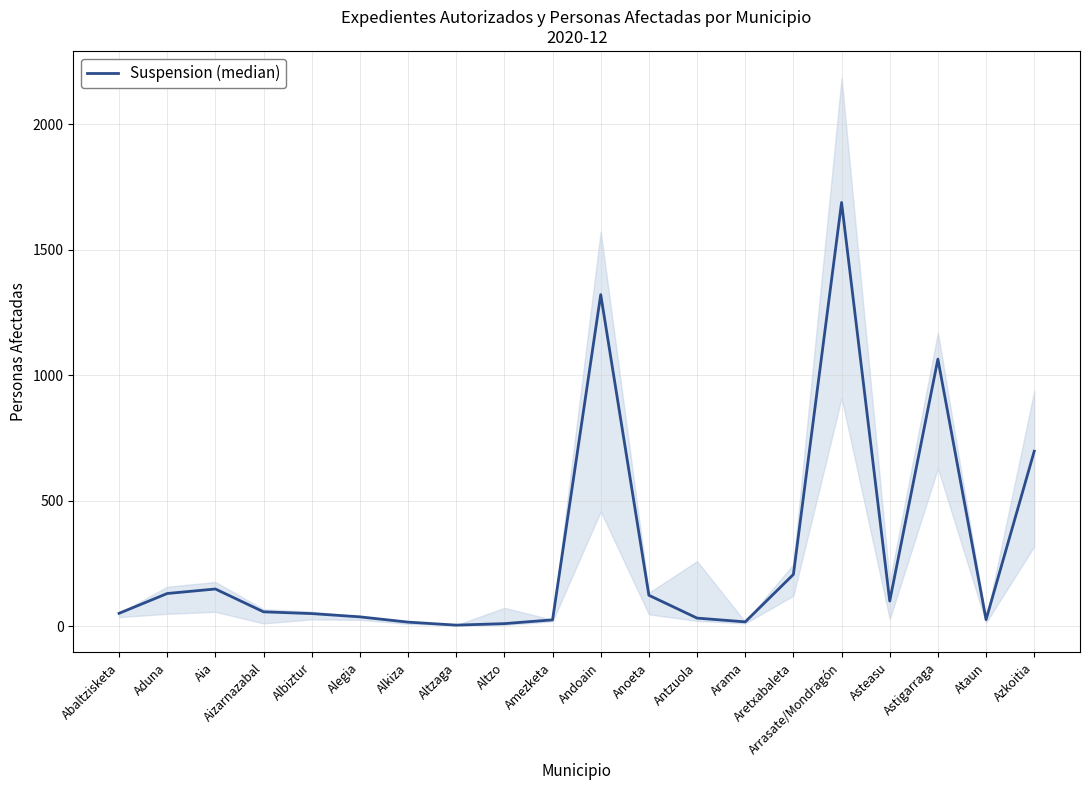

Is this an area chart (filled region under the line)?

No